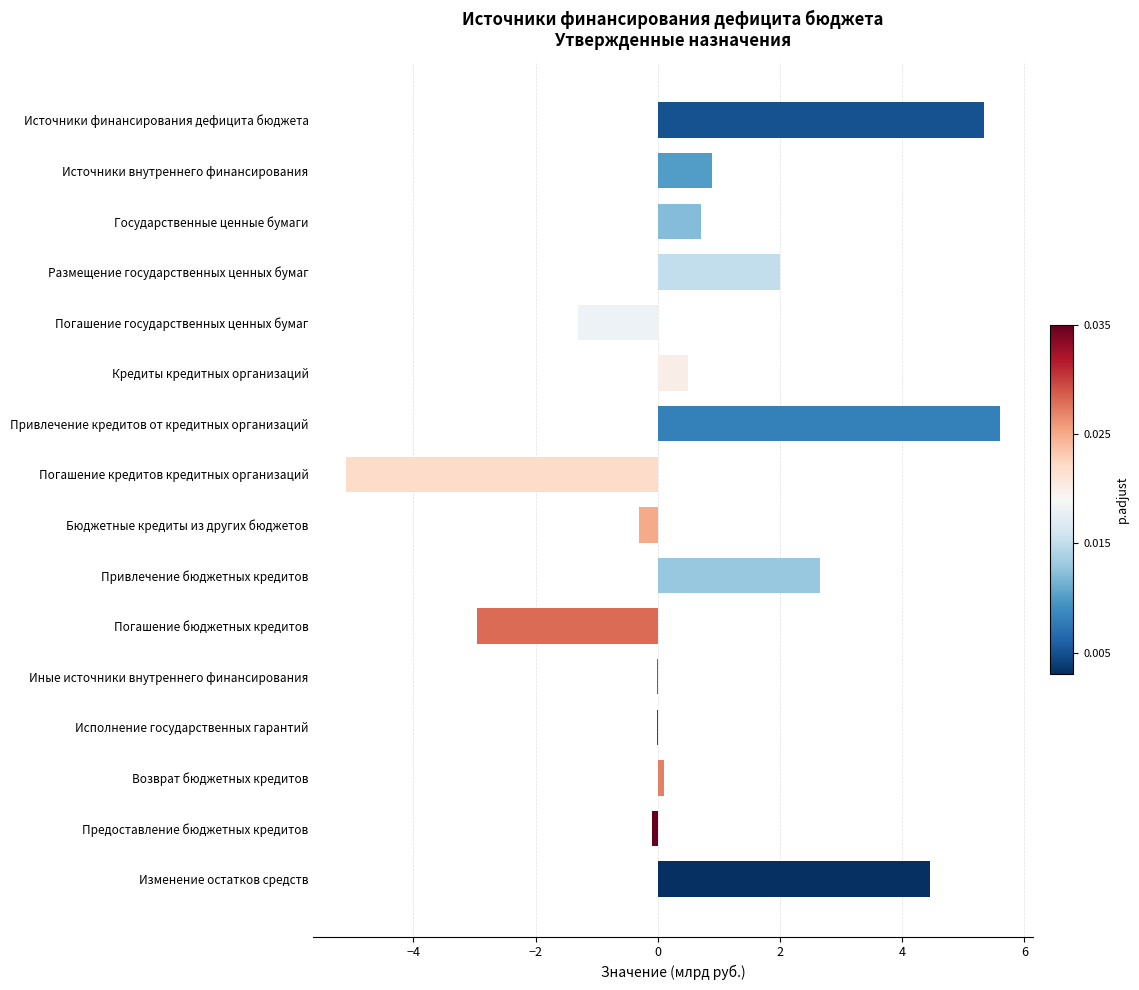

At which category does the chart reach its peak across all series?

Привлечение кредитов от кредитных организаций